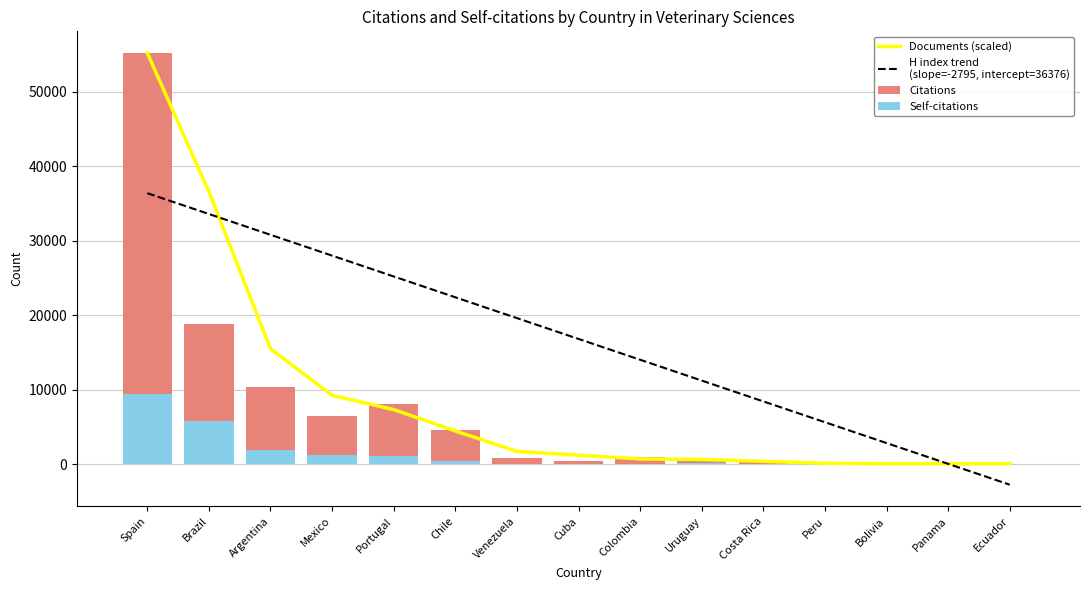

What is the label of the 14th bar from the right?

Brazil